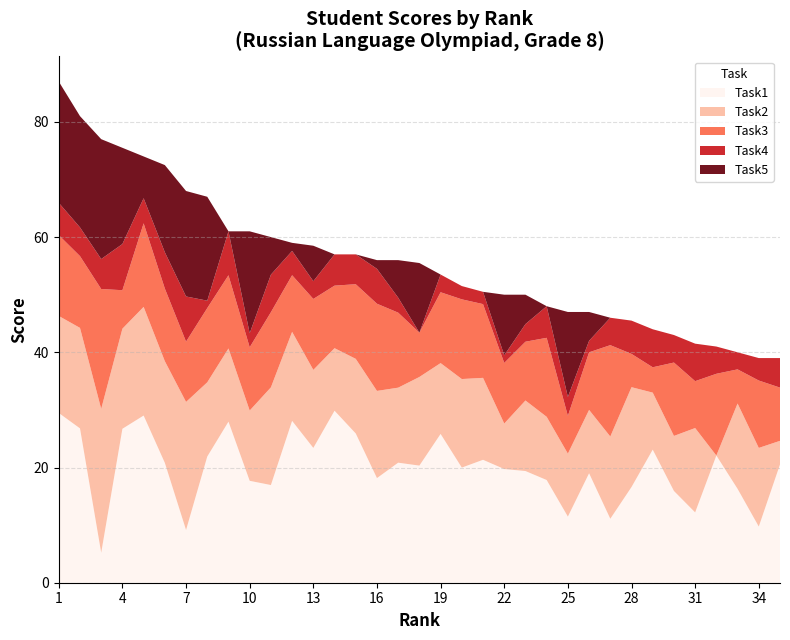

What is the maximum value for Task1?

29.9